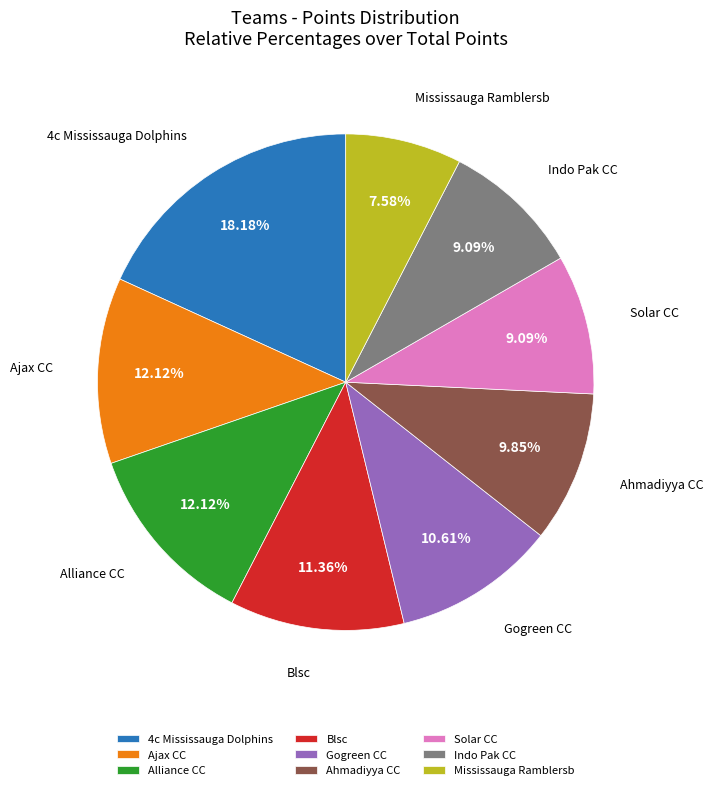

Which category has the biggest portion of the pie?

4c Mississauga Dolphins